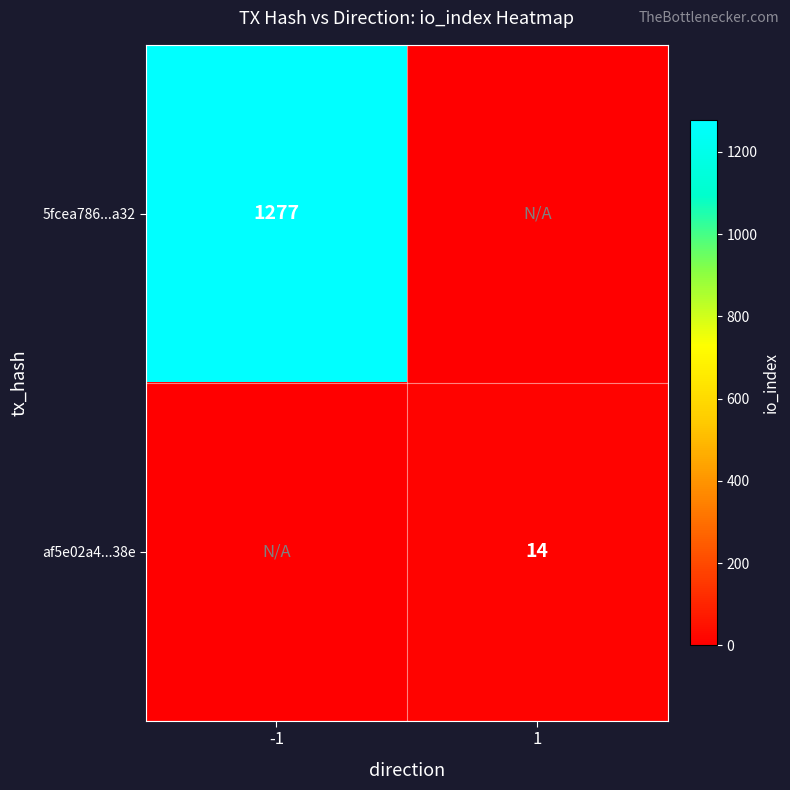

The value of af5e02a4...38e at 1 is 14. True or false?

True